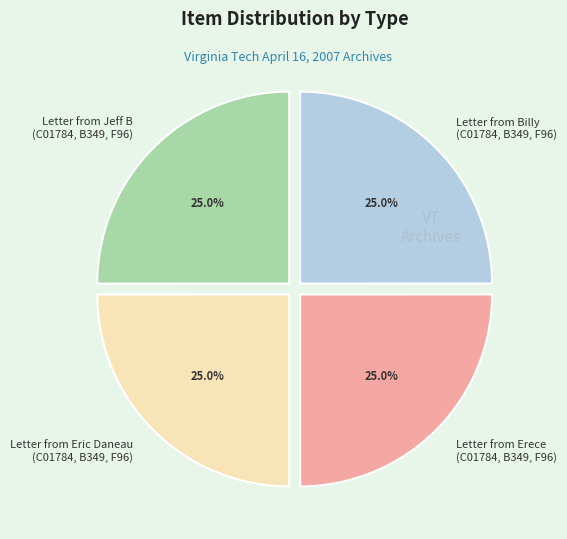

Combined, what portion of the pie is Letter from Billy (C01784, B349, F96) and Letter from Eric Daneau (C01784, B349, F96)?

50.0%